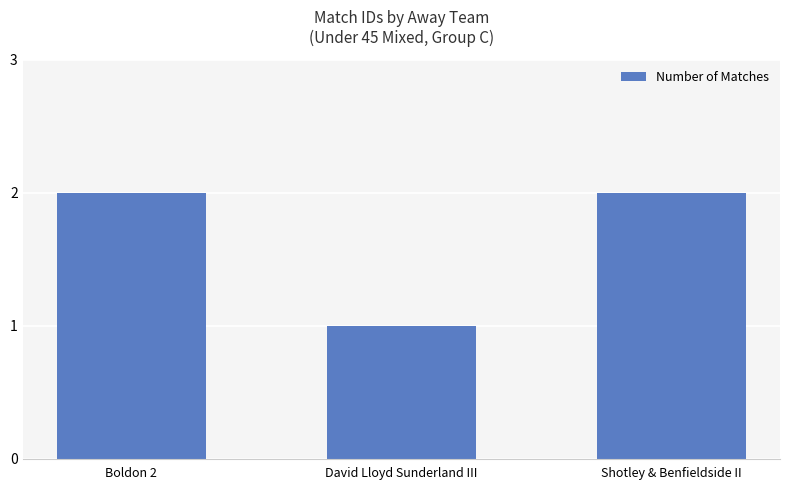

What is the value of the 3rd bar from the left?

2